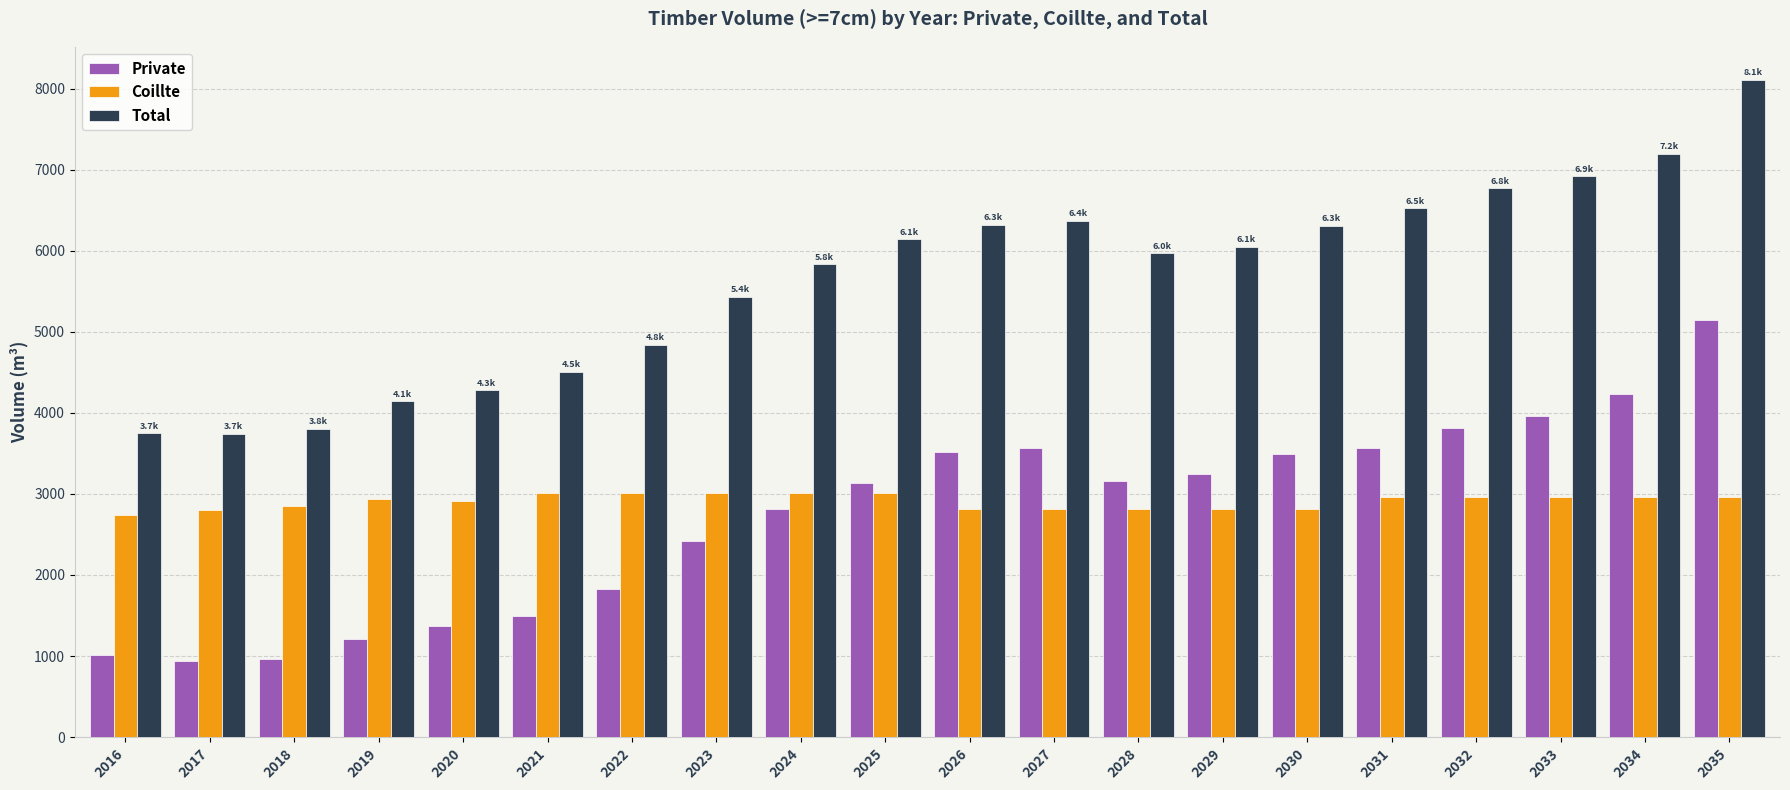

Rank the series by their maximum value, from highest to lowest.

Total, Private, Coillte